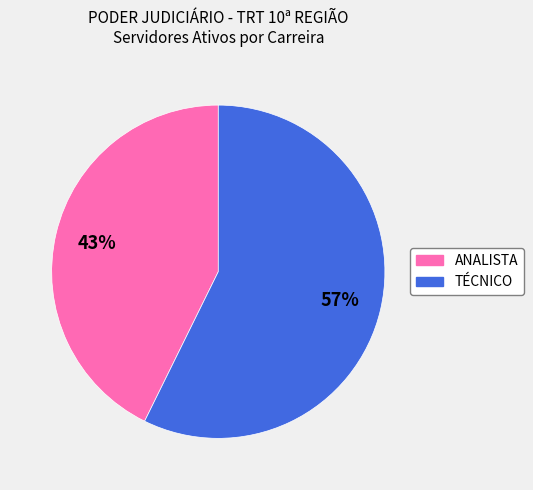

What percentage is the TÉCNICO slice, to the nearest percent?

57%